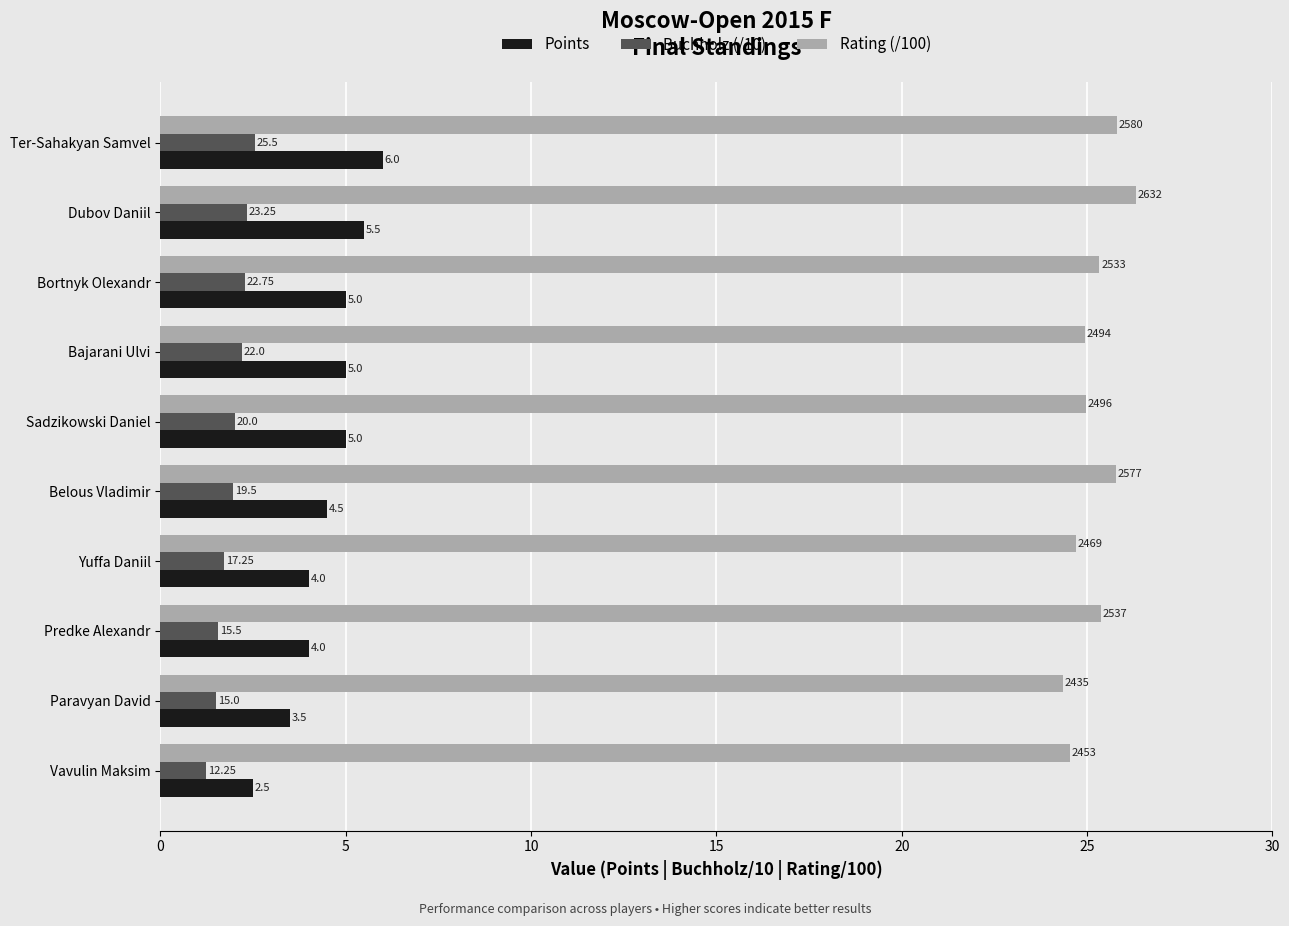

What are all the series names shown in the legend?

Points, Buchholz (/10), Rating (/100)